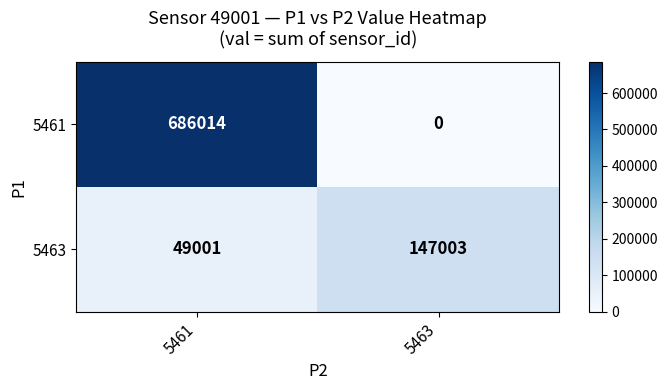

What is the approximate value of 5463 at 5461?

49001